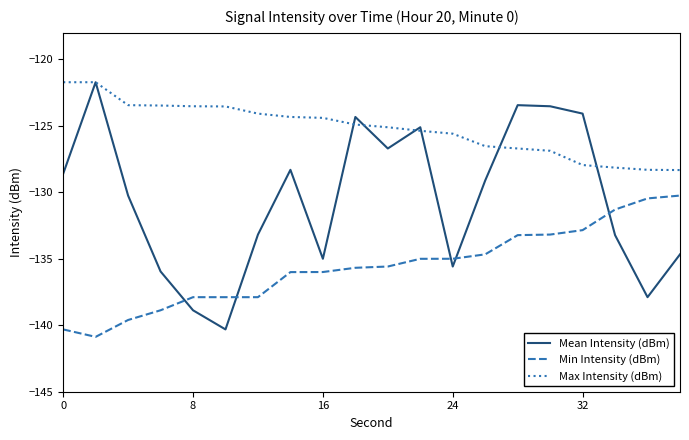

Which series has the largest range (max minus min)?

Mean Intensity (dBm)